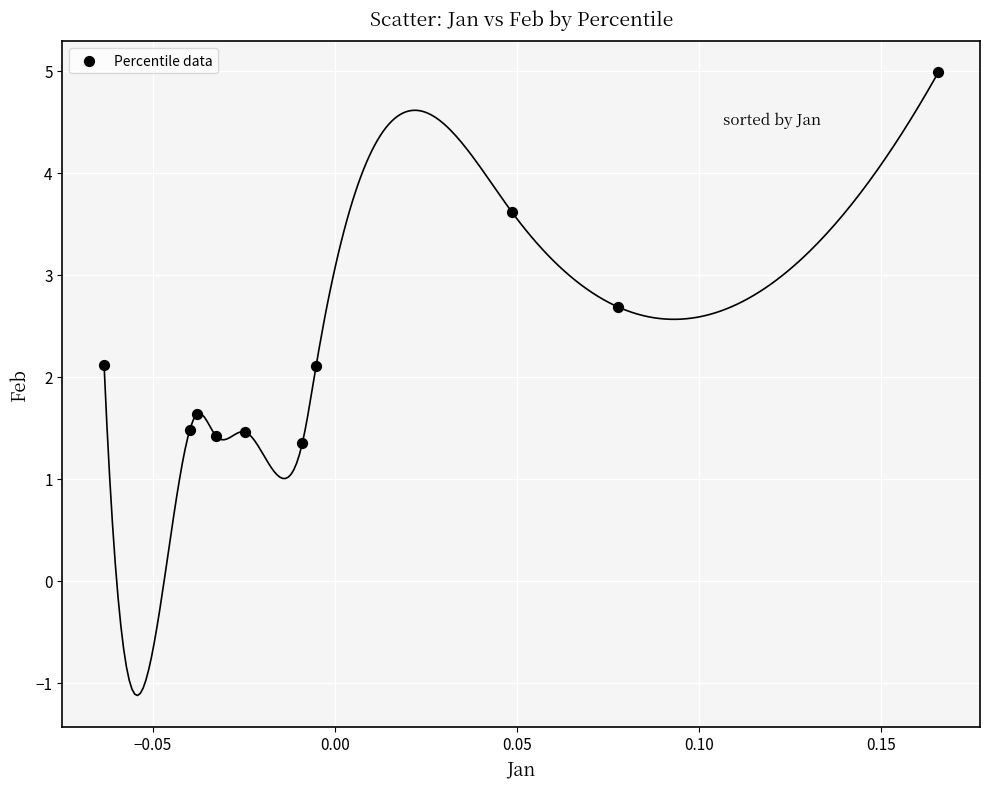

What Y value in the scatter plot is closest to 3?

2.7